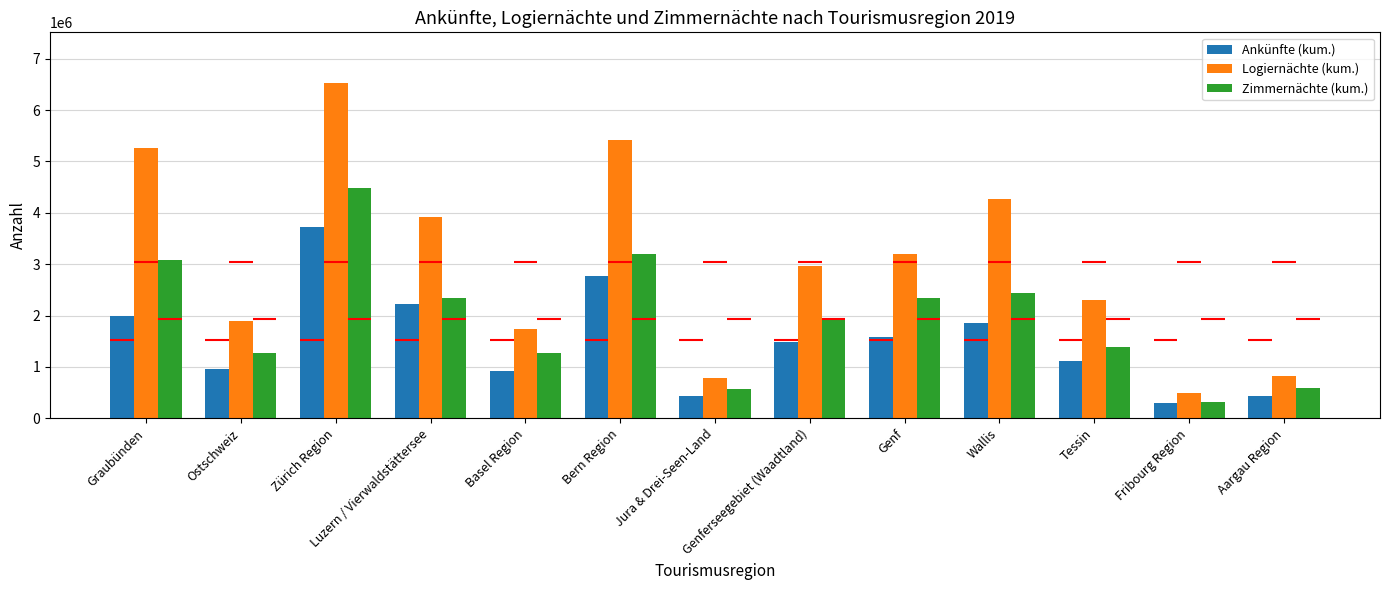

List the series in order of their overall mean, highest first.

Logiernächte (kum.), Zimmernächte (kum.), Ankünfte (kum.)